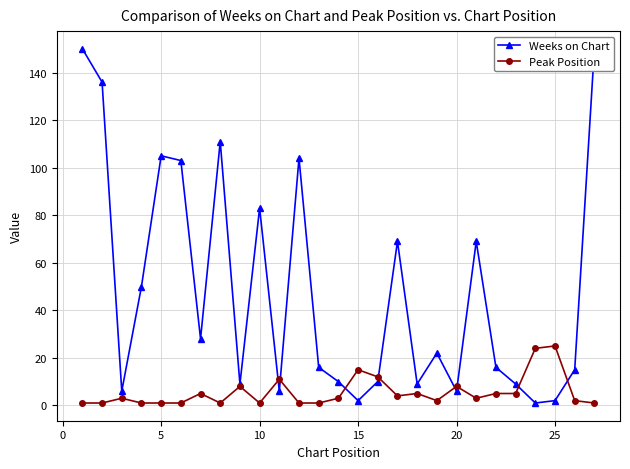

At how many categories does at least one series exceed 26?

12